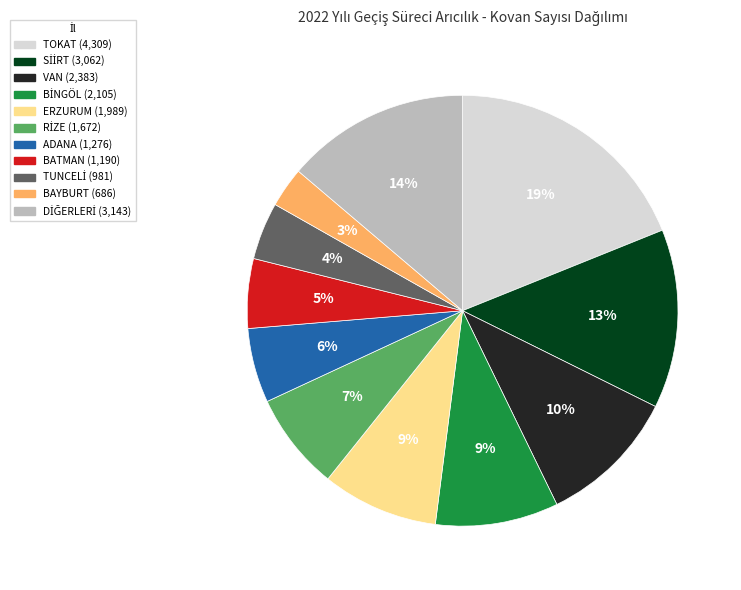

How many segments does this pie chart have?

11